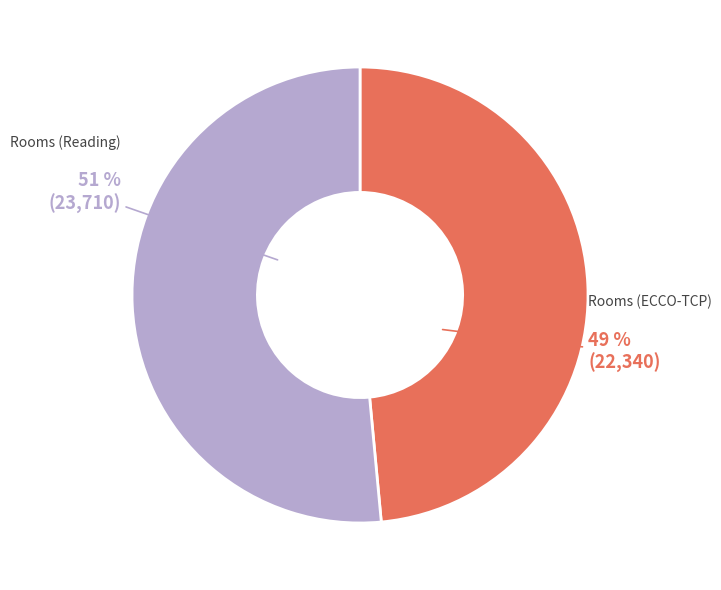

To the nearest percent, what is the average slice percentage?

50%